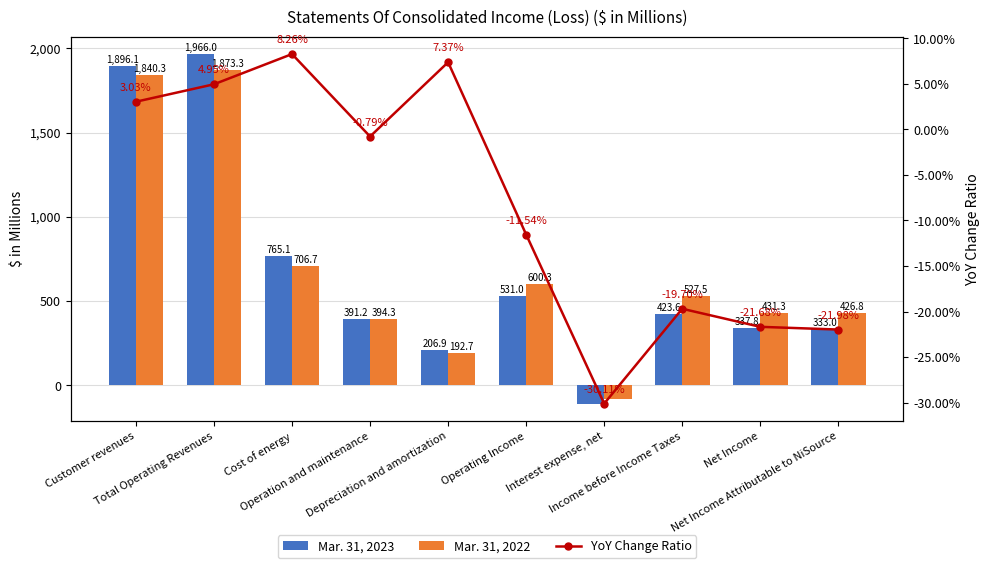

Does the chart contain stacked bars?

No